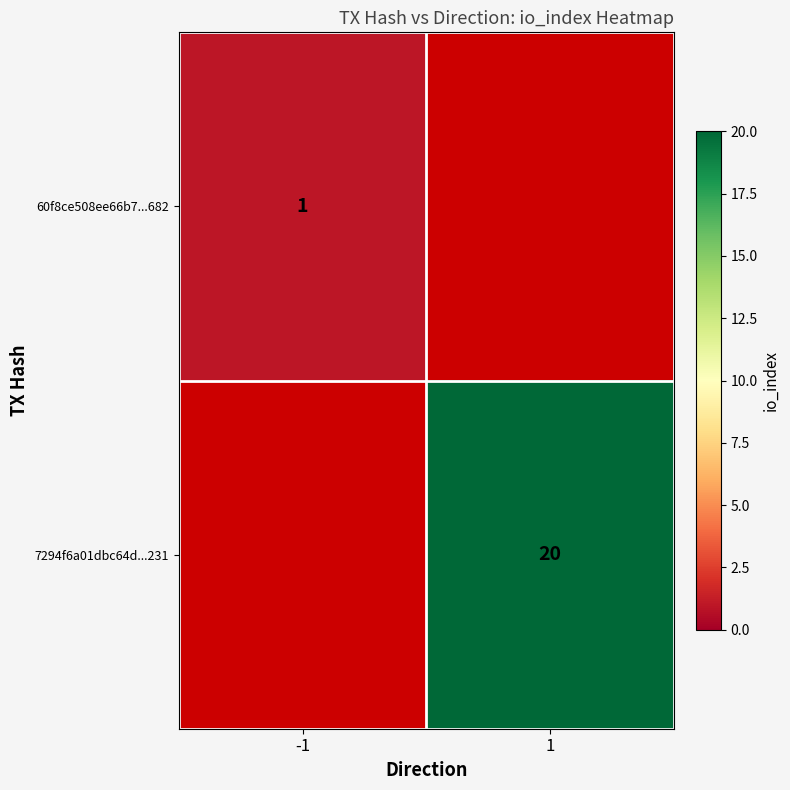

True or false: 7294f6a01dbc64d...231 has a value of 5 at 1.

False